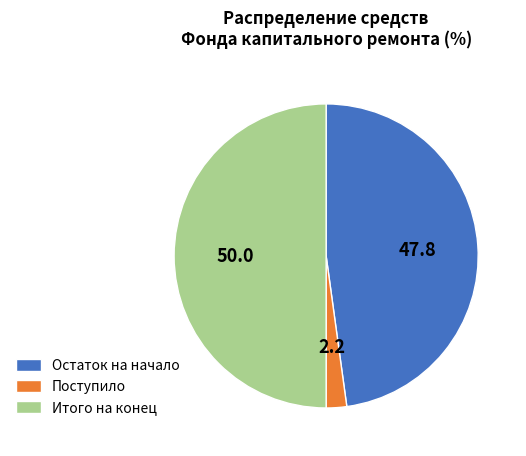

Is it true that Остаток на начало is 36% of the pie?

False